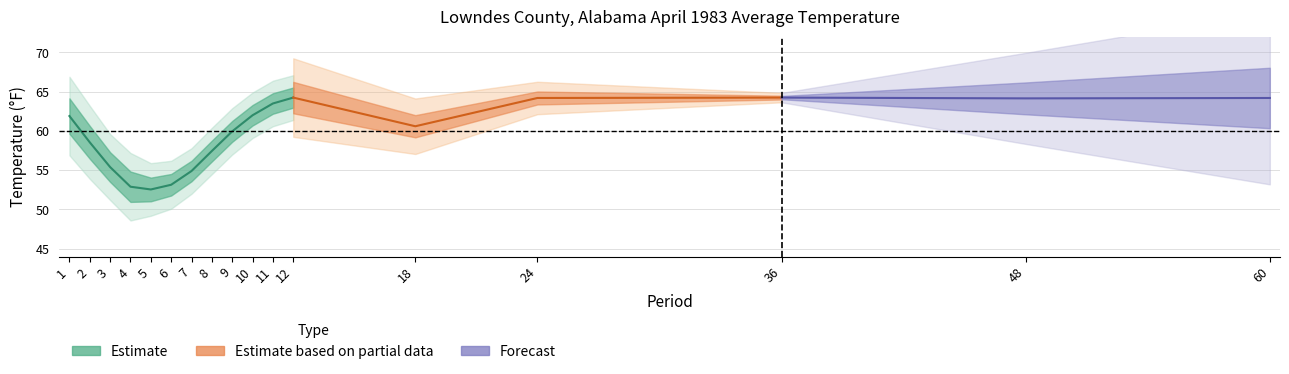

True or false: Value and Mean intersect in this chart.

False